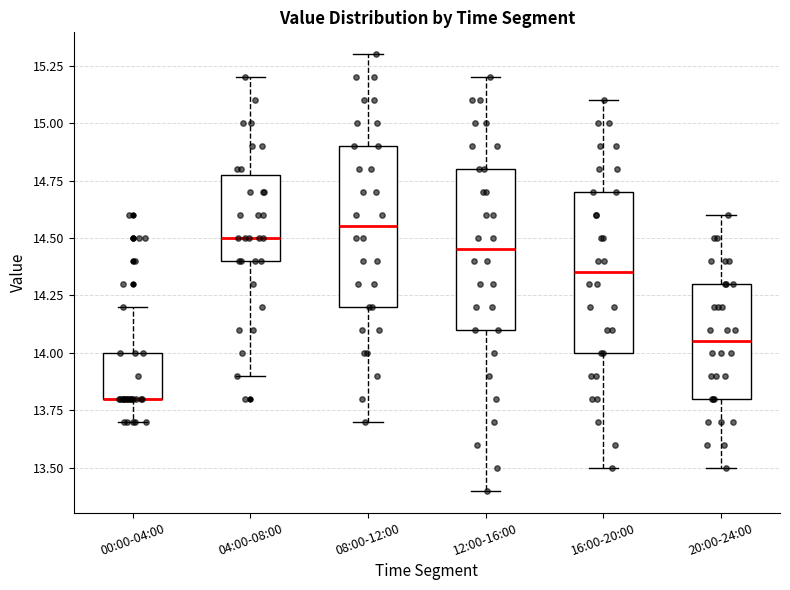

Where is the upper edge of the box for 04:00-08:00 on the y-axis? The values are not printed on the chart, so give them approximately, as read against the axis.

14.80